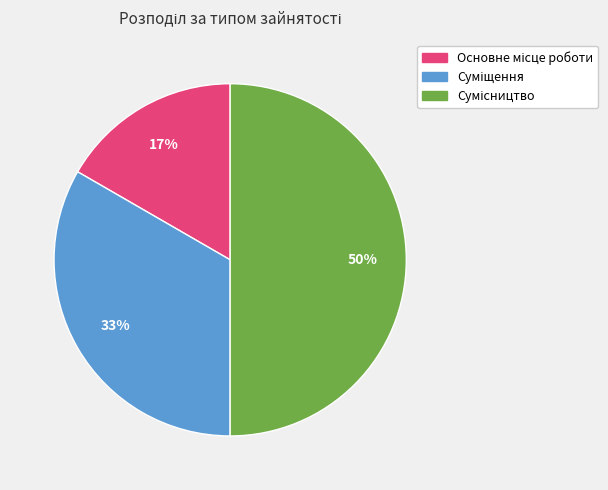

To the nearest percent, what is the difference between the largest and smallest slice percentages?

33%